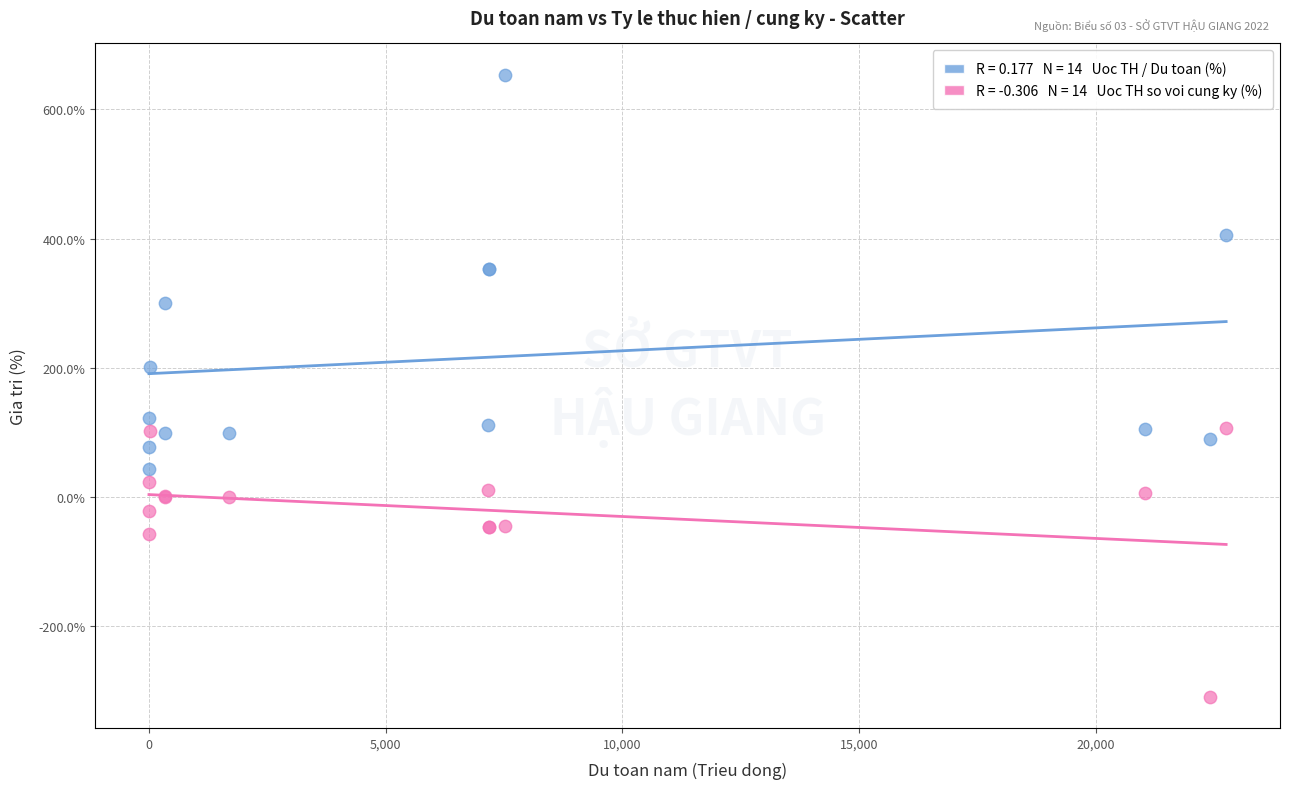

Across all series, what Y value is closest to 172?

201.4